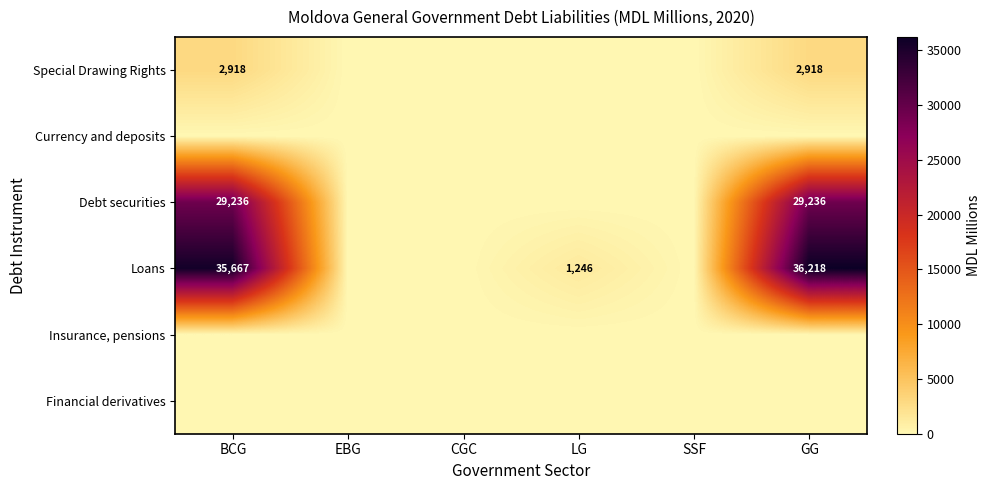

The Special Drawing Rights series shows 4425 at GG. True or false?

False